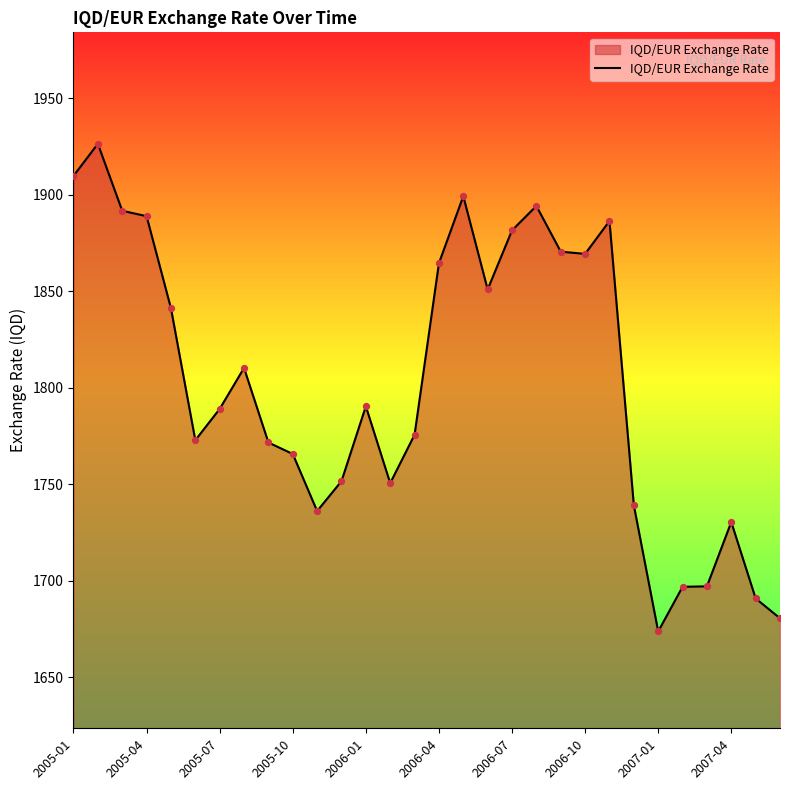

What is the greatest value displayed?

1926.5